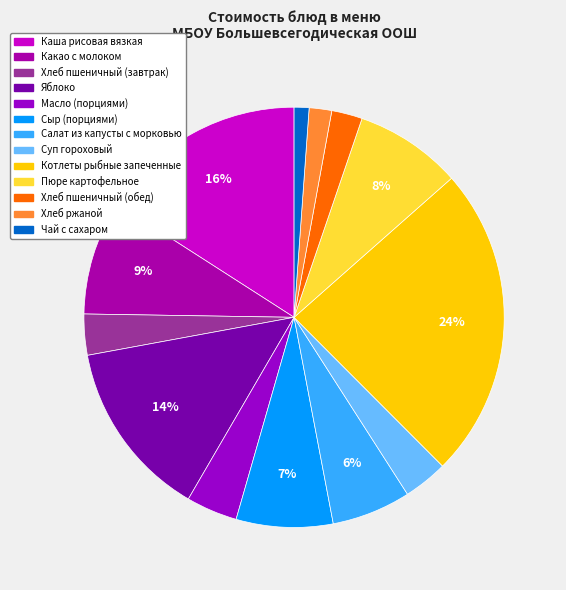

What percentage is the Чай с сахаром slice, to the nearest percent?

1%